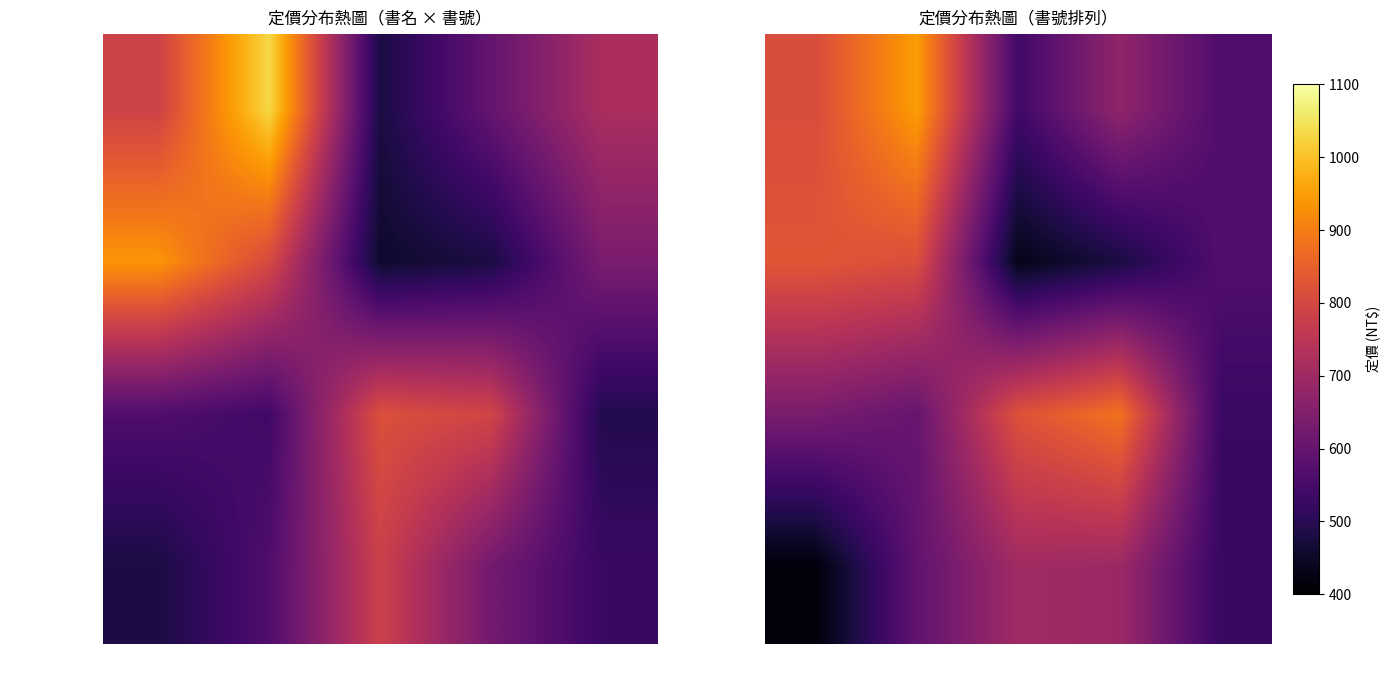

Which has a higher value, 81000414 or 81000417?

81000414